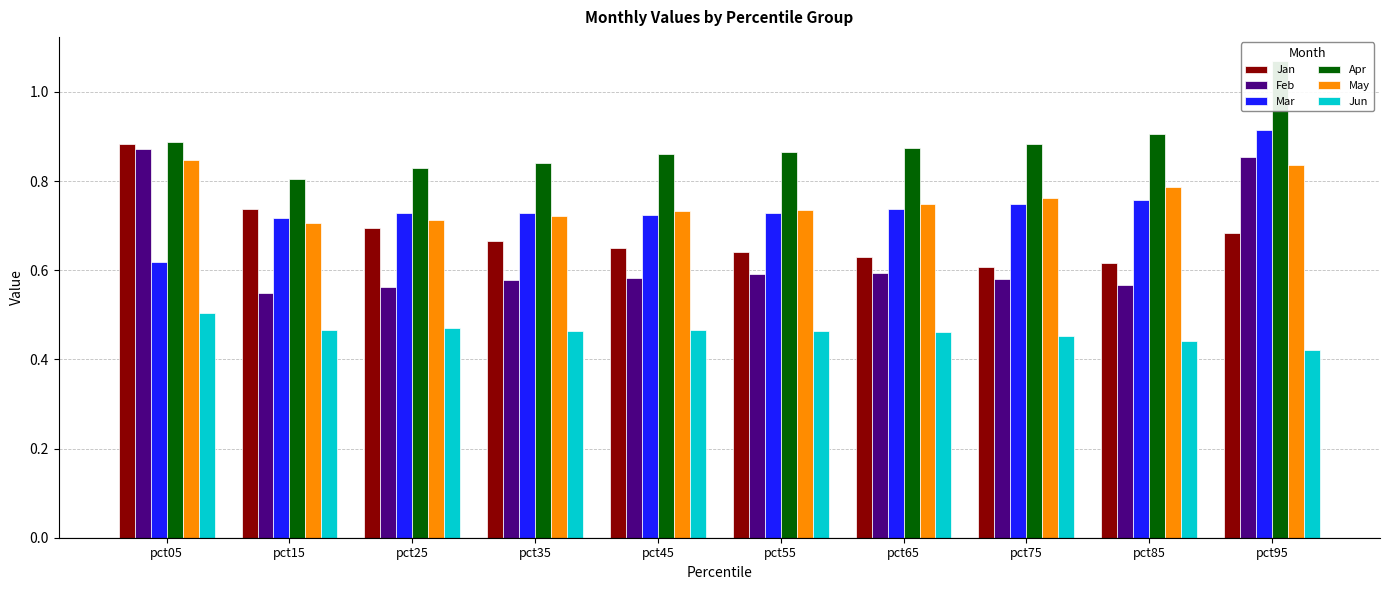

What are all the series names shown in the legend?

Jan, Feb, Mar, Apr, May, Jun